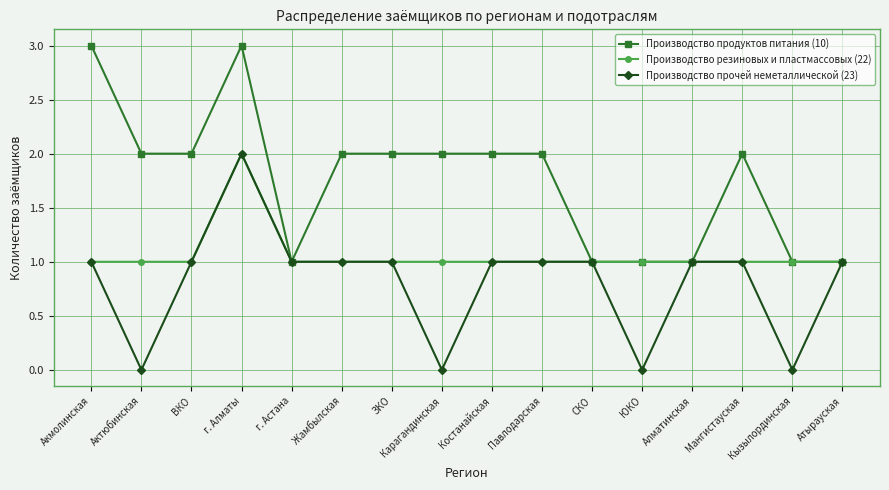

Which series changed the most between Актюбинская and Павлодарская?

Производство прочей неметаллической (23)